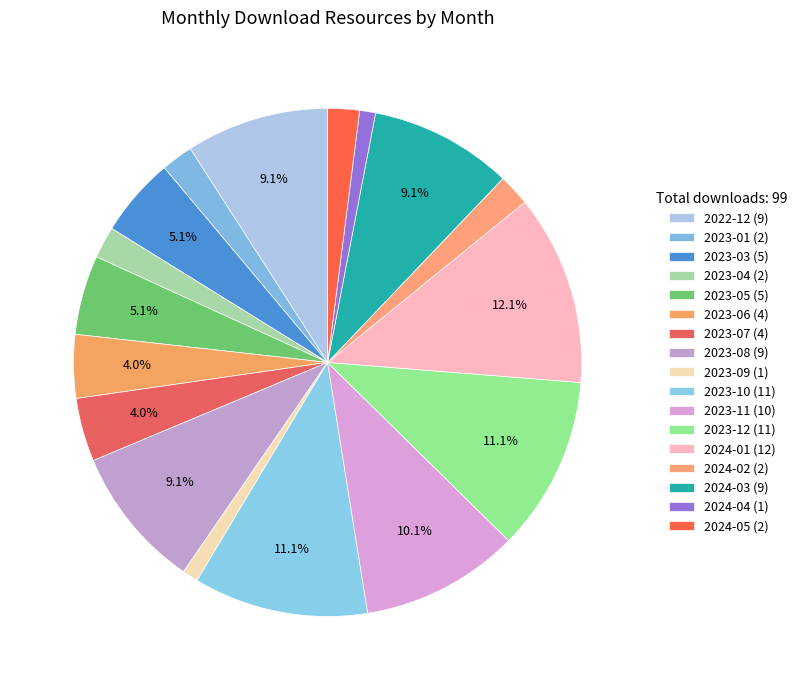

Count the number of slices in the pie.

17